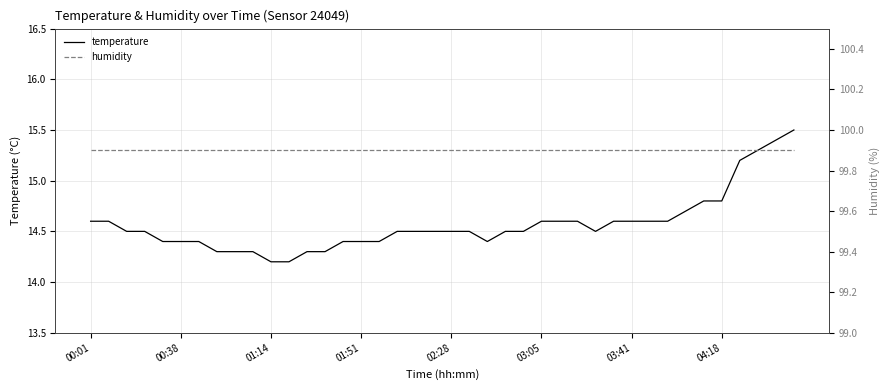

What are all the series names shown in the legend?

temperature, humidity